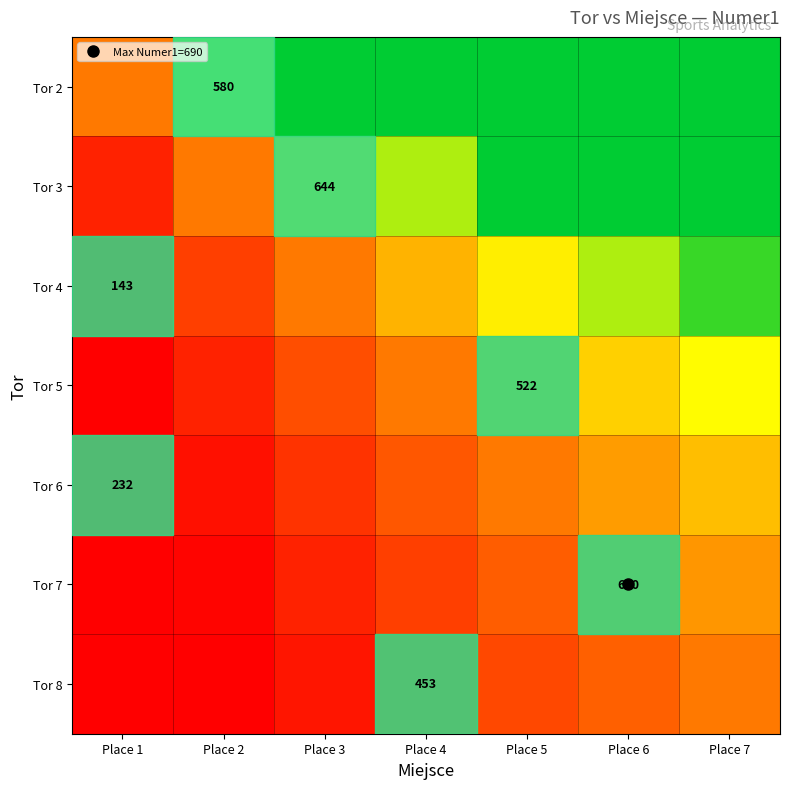

At which label does Tor 5 reach its peak?

Place 7